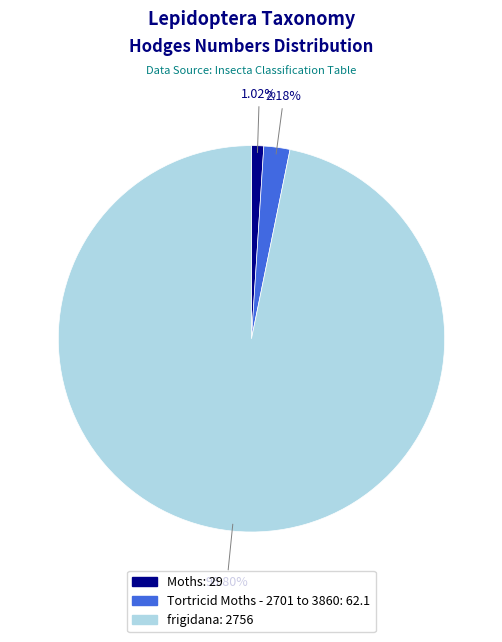

True or false: Moths accounts for 11% of the total.

False